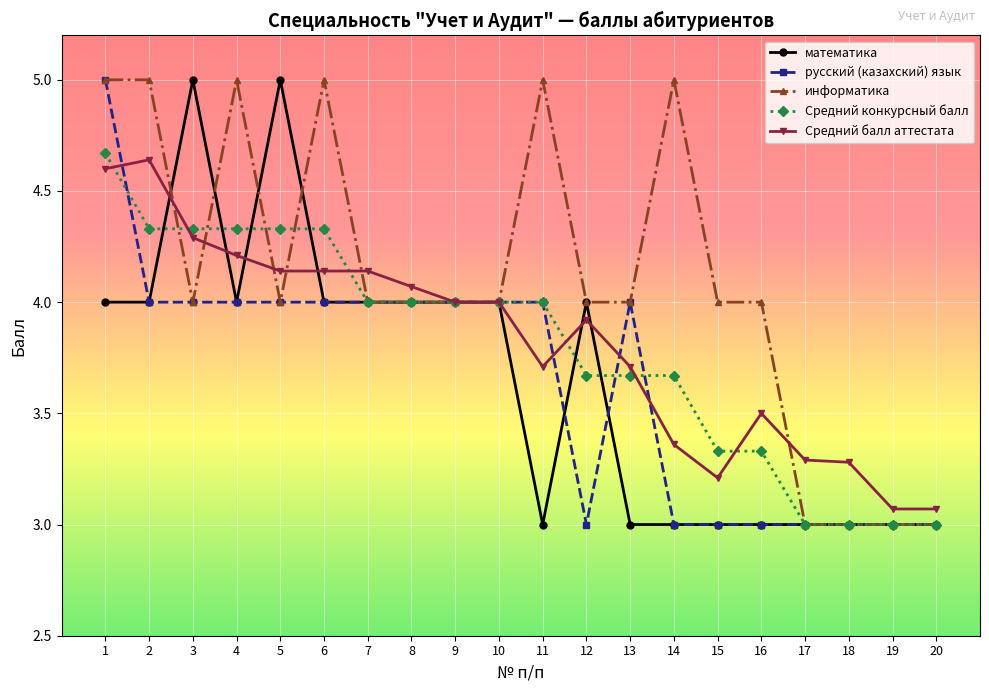

What is the difference between the highest and lowest values at 12?

1.0